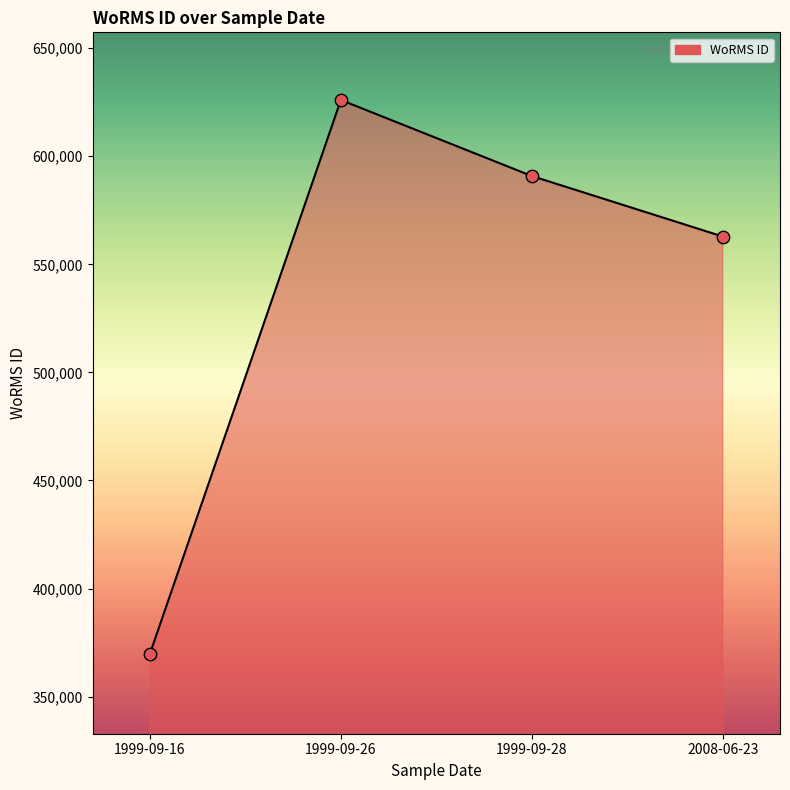

Which has a higher value, 2008-06-23 or 1999-09-26?

1999-09-26